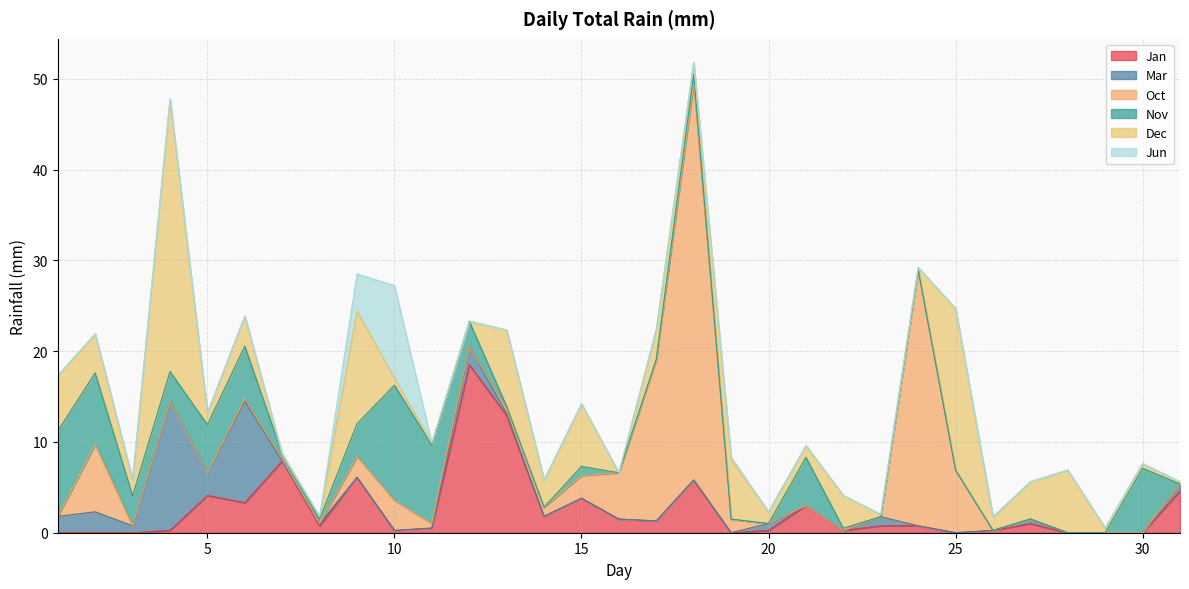

What is the highest value of the Oct series?

43.7